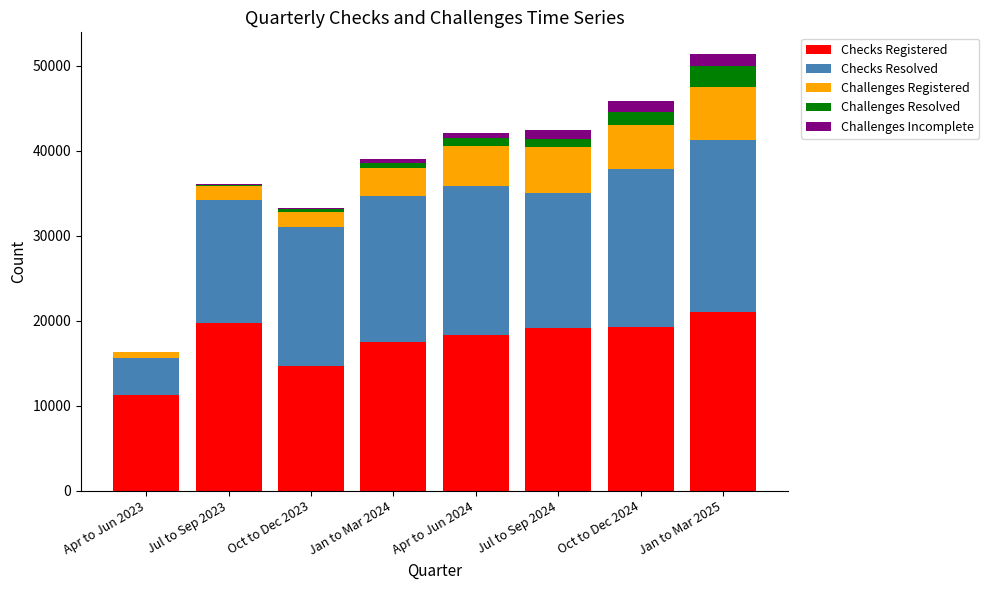

What are all the series names shown in the legend?

Checks Registered, Checks Resolved, Challenges Registered, Challenges Resolved, Challenges Incomplete